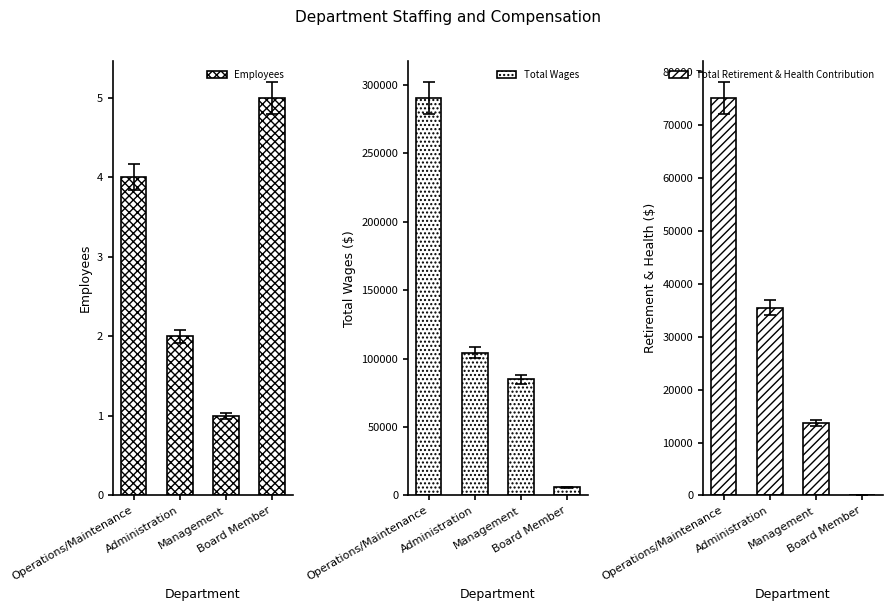

Does the chart contain any negative values?

No